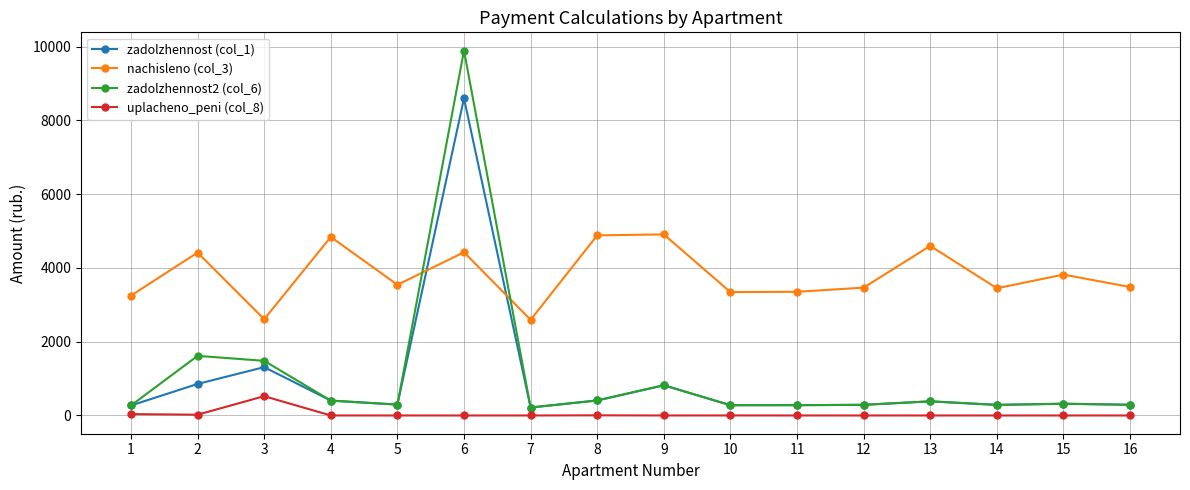

True or false: uplacheno_peni (col_8) has a value of 0.0 at 11.

True